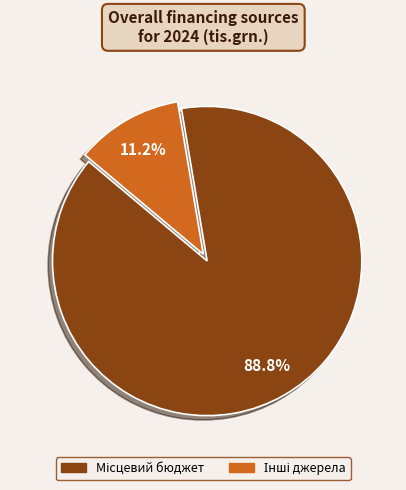

Does any single category account for the majority?

Yes